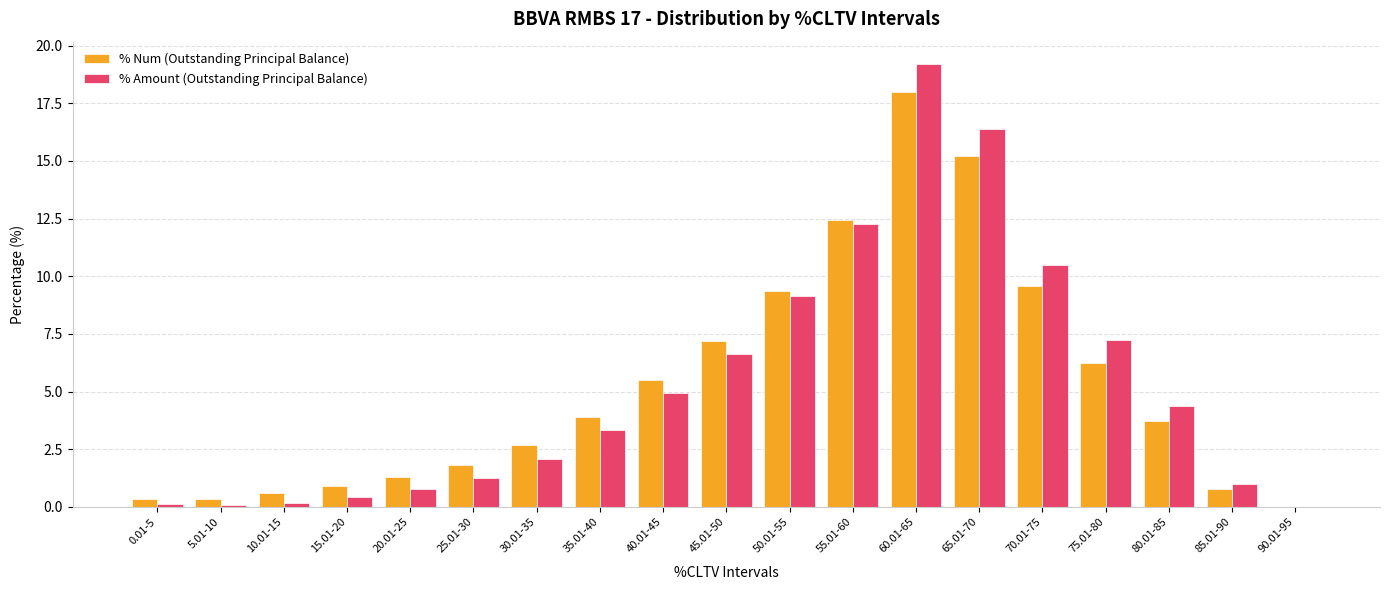

At which label does % Amount (Outstanding Principal Balance) reach its peak?

60.01-65